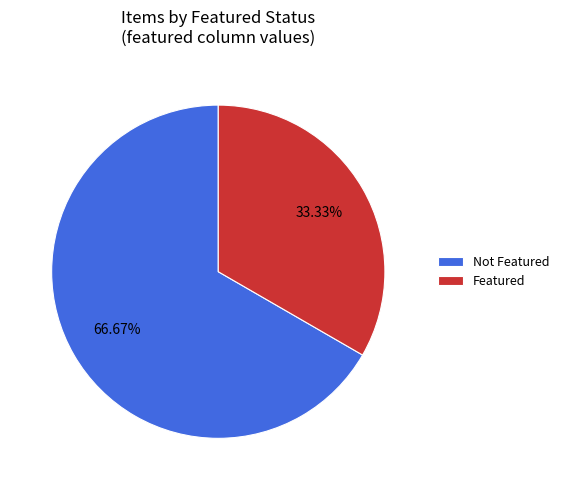

Rank the categories by value from lowest to highest.

Featured, Not Featured